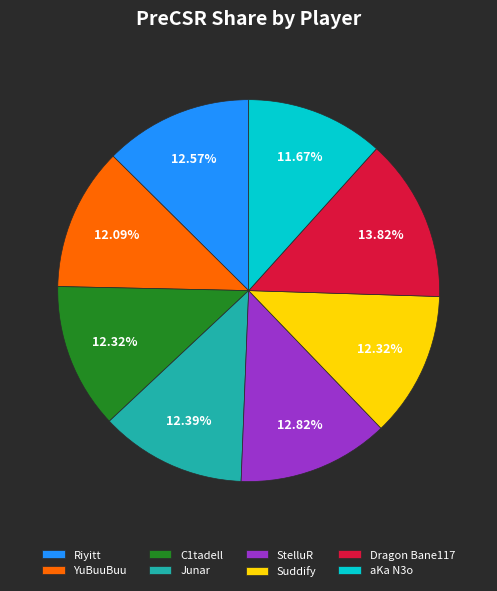

What is the ratio of the value at Dragon Bane117 to the value at aKa N3o?

1.2